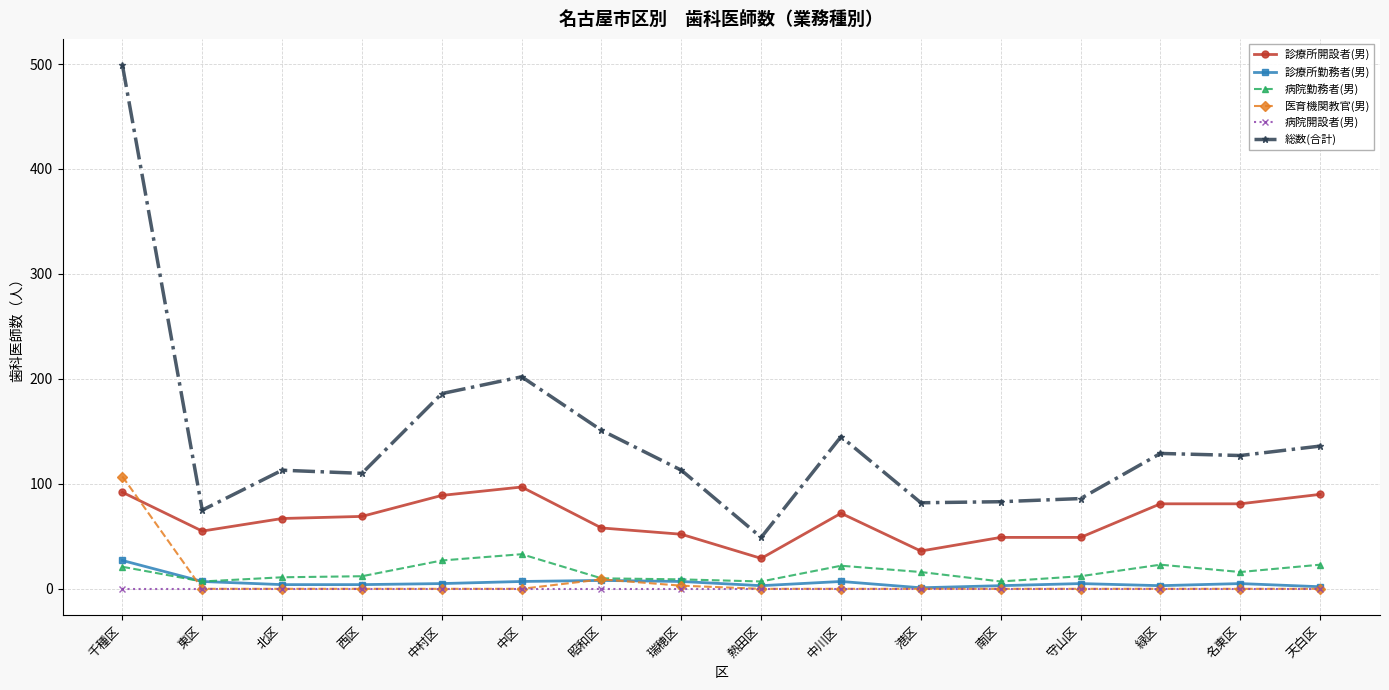

Which series has the largest range (max minus min)?

総数(合計)